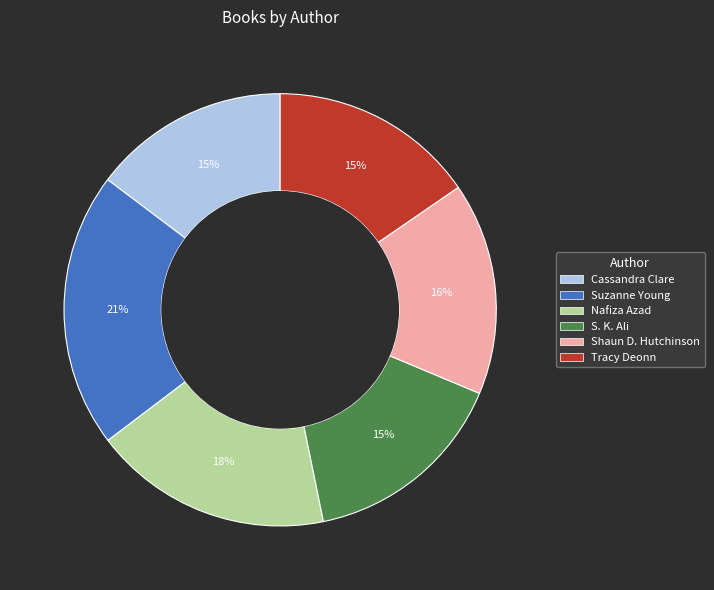

Combined, do Suzanne Young and Shaun D. Hutchinson account for over 50%?

No